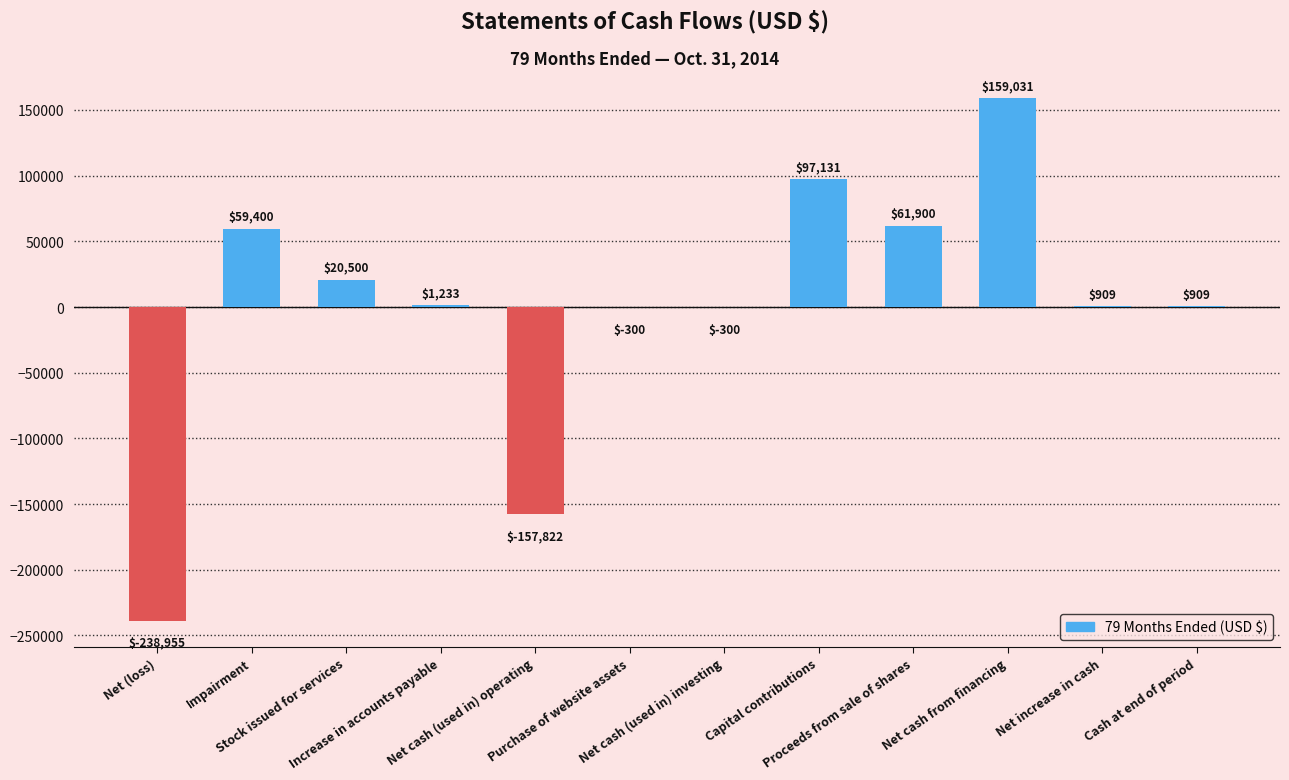

How many positive values are there?

8